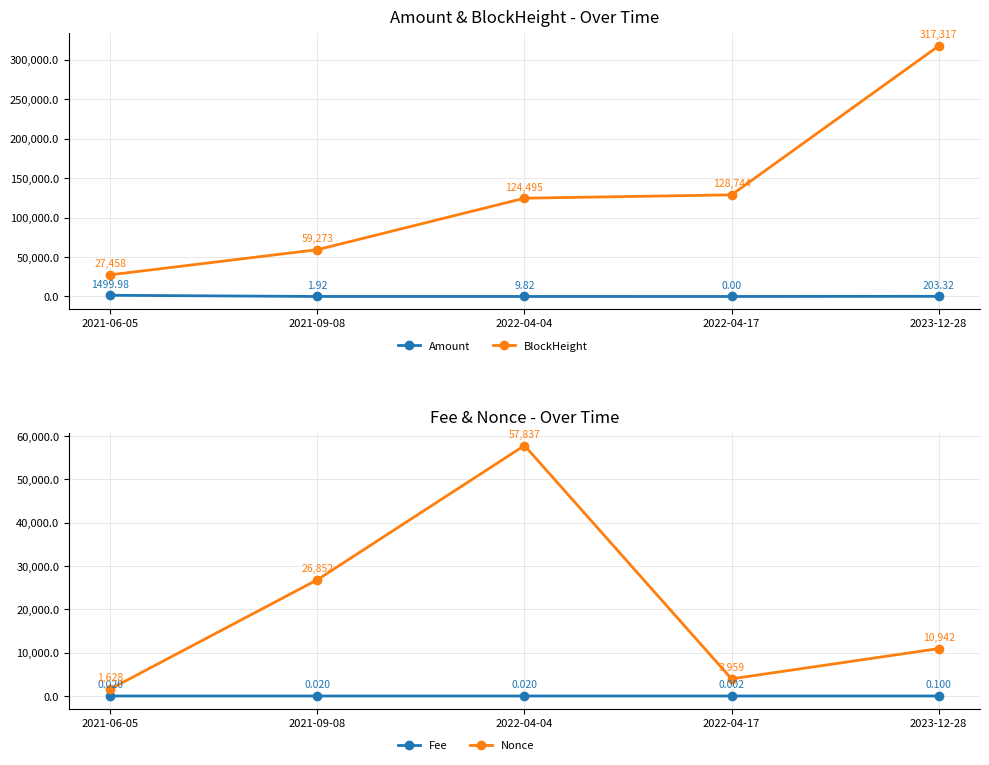

Which series has the widest spread of values?

BlockHeight